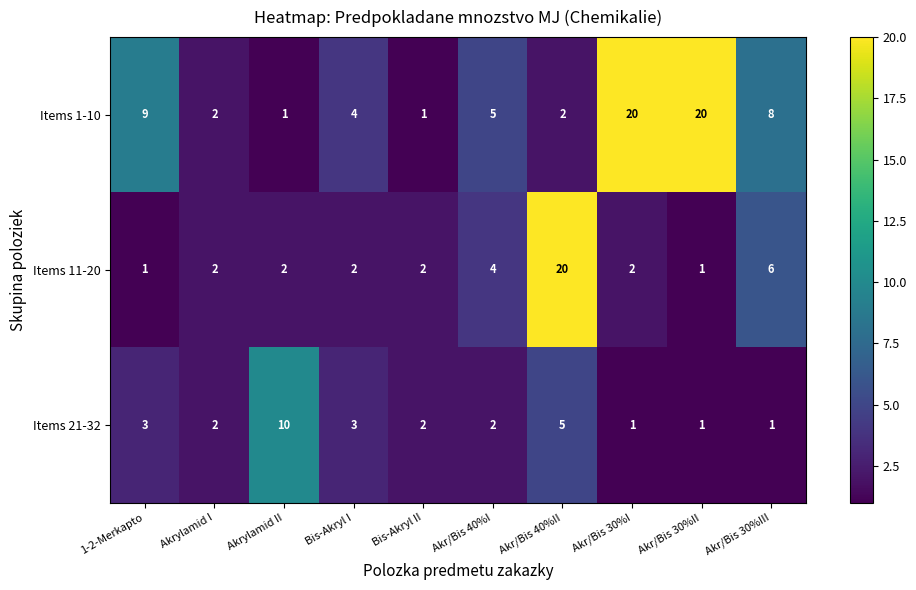

Rank the series by their average value, from lowest to highest.

Items 21-32, Items 11-20, Items 1-10